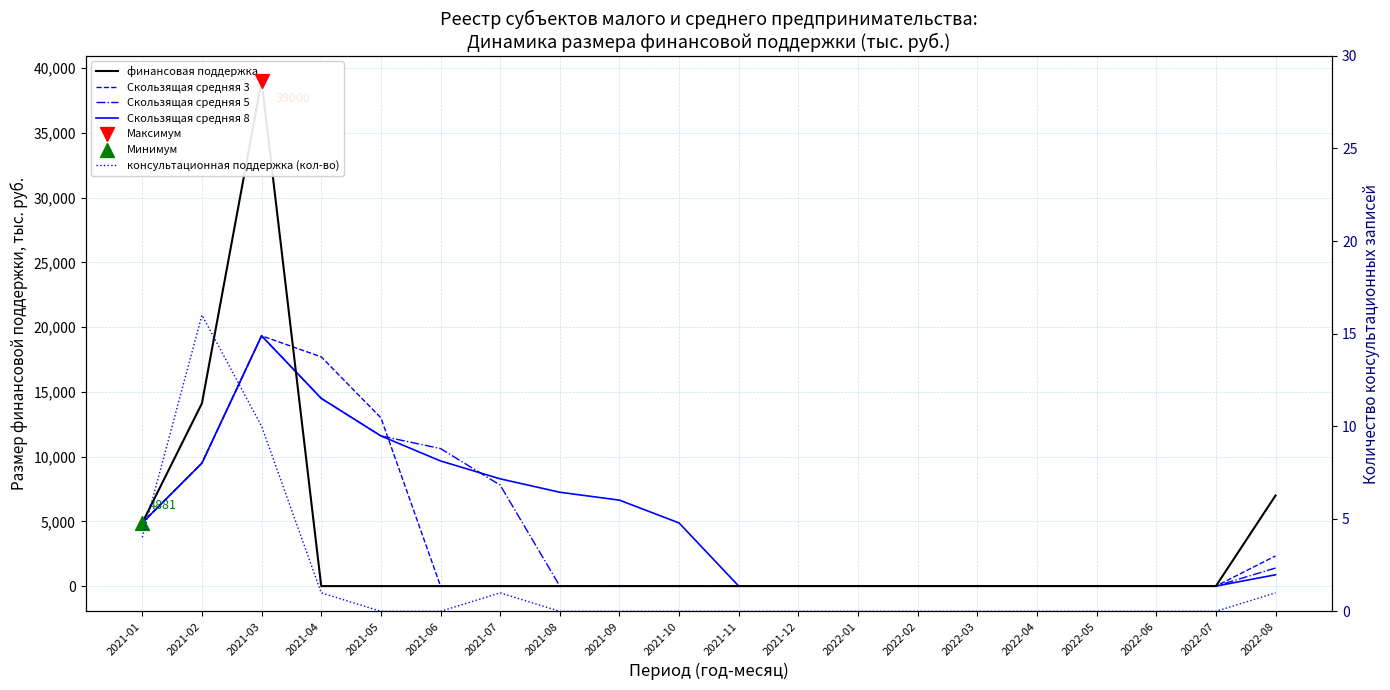

Which series reaches the maximum Y coordinate?

финансовая поддержка